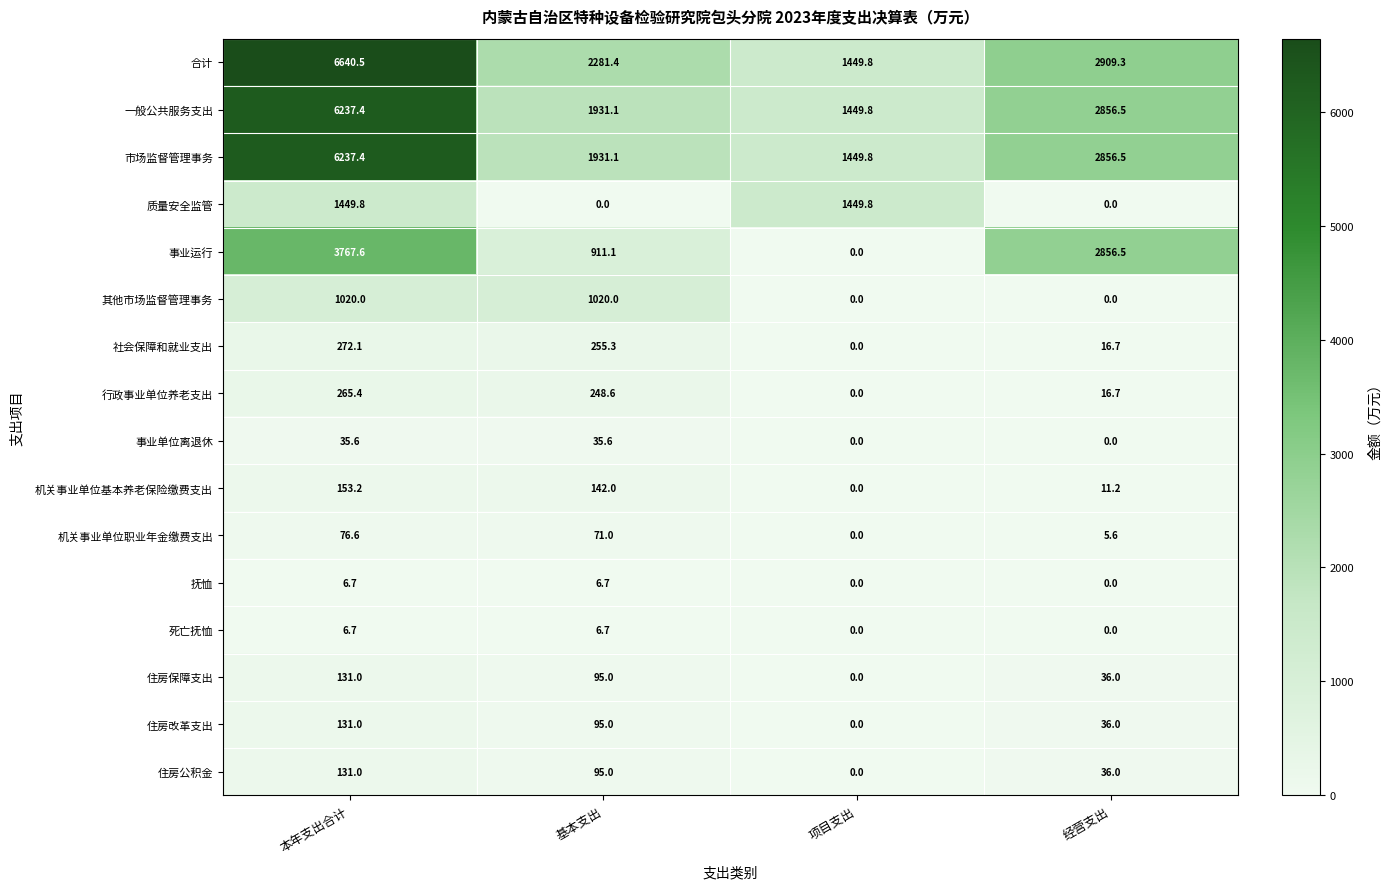

Read the 住房保障支出 value at 基本支出.

95.0